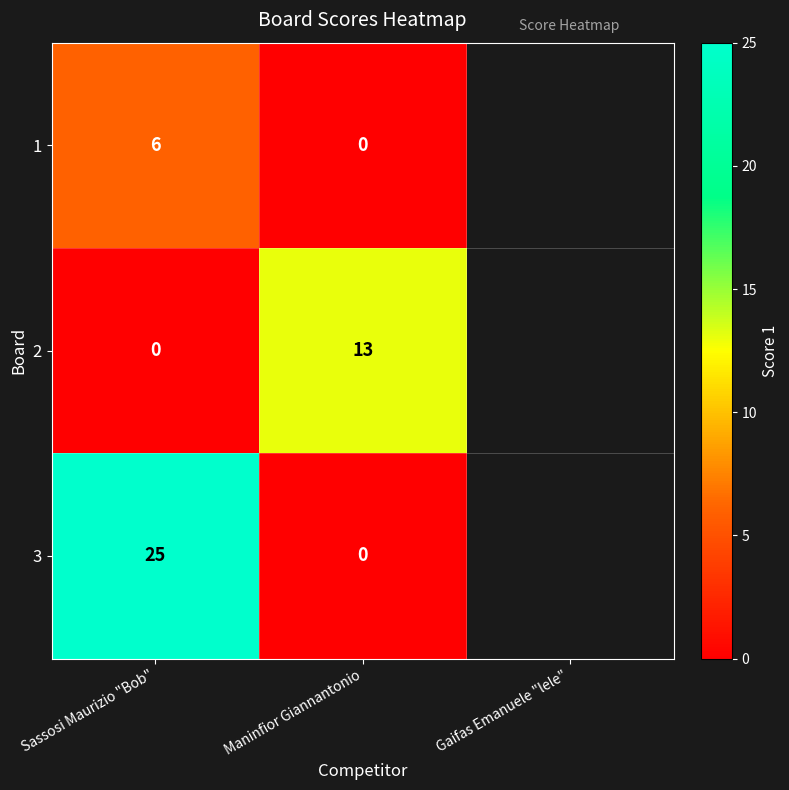

Between Sassosi Maurizio "Bob" and Maninfior Giannantonio, which series saw the biggest shift?

3